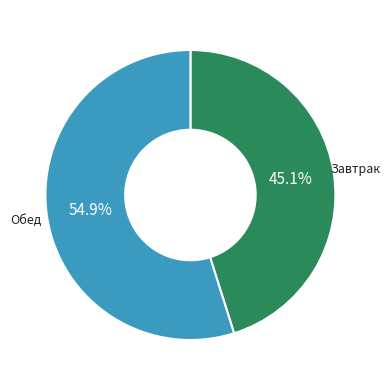

What is the ratio of the value at Завтрак to the value at Обед?

0.8